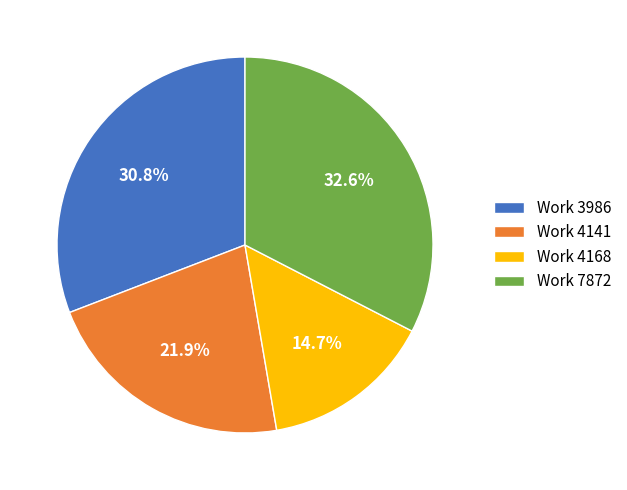

Combined, do Work 3986 and Work 4141 account for over 50%?

Yes